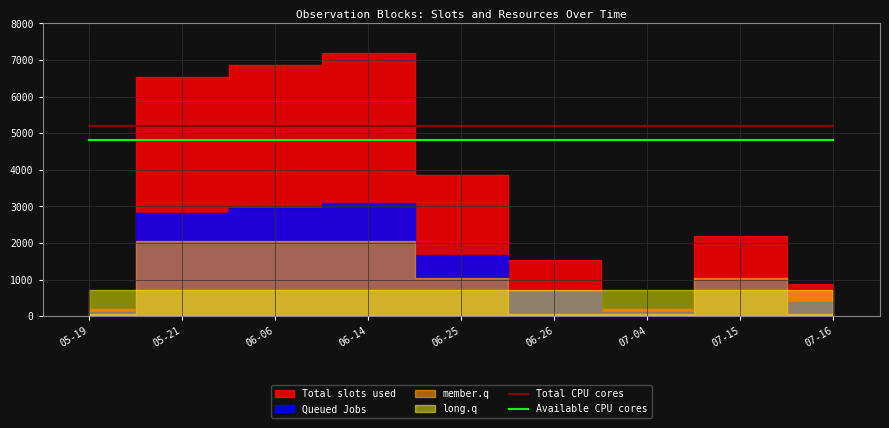

Which label corresponds to the smallest value in the chart?

05-19